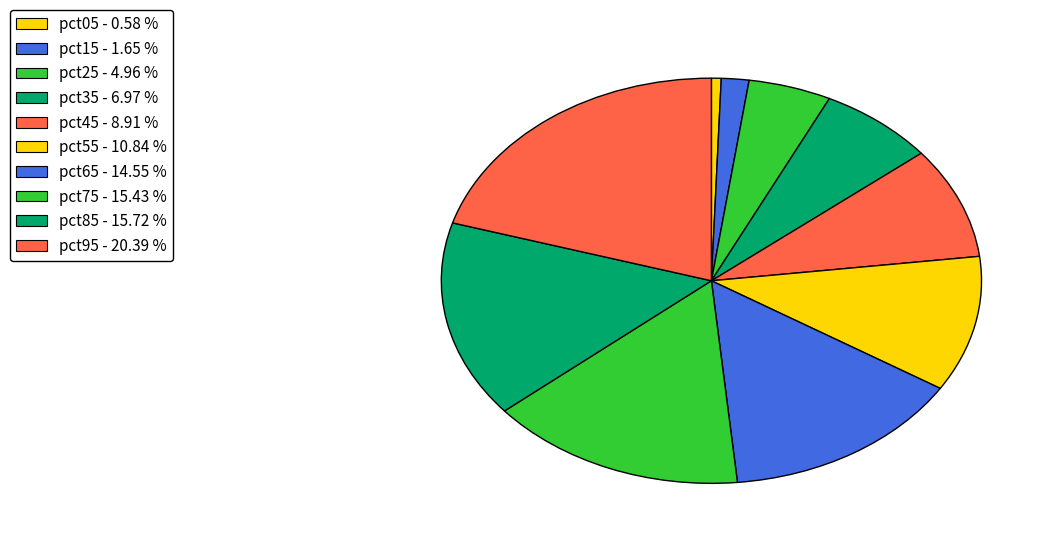

Is there any slice that represents more than half of the pie?

No